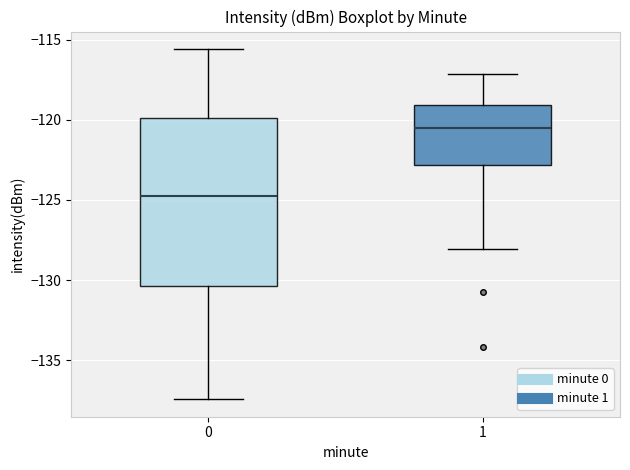

Reading left to right, transcribe this box plot: for each box, give where its median line is, the range the box spans, and where its two whiskers end, as read against the y-axis. The values are not printed on the chart, so give them approximately, as read against the axis.

0: median -124.5, box -130.5 to -120.0, whiskers -137.5 to -115.5
1: median -120.5, box -123.0 to -119.0, whiskers -128.0 to -117.0